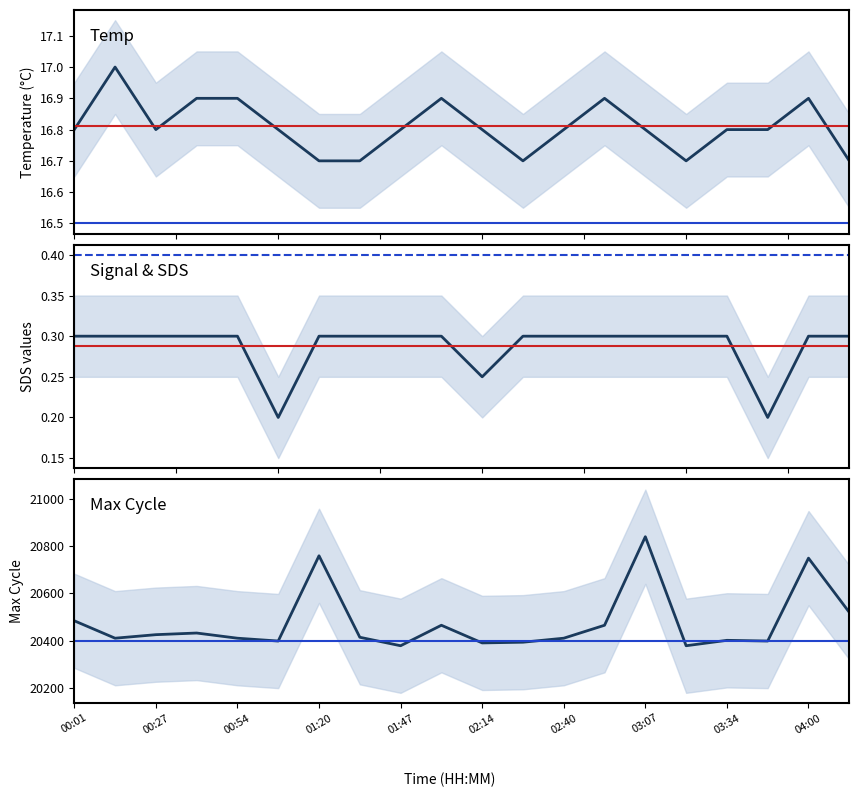

At 00:54, list the series in order from largest to smallest.

Max_cycle, Temp, SDS_P2